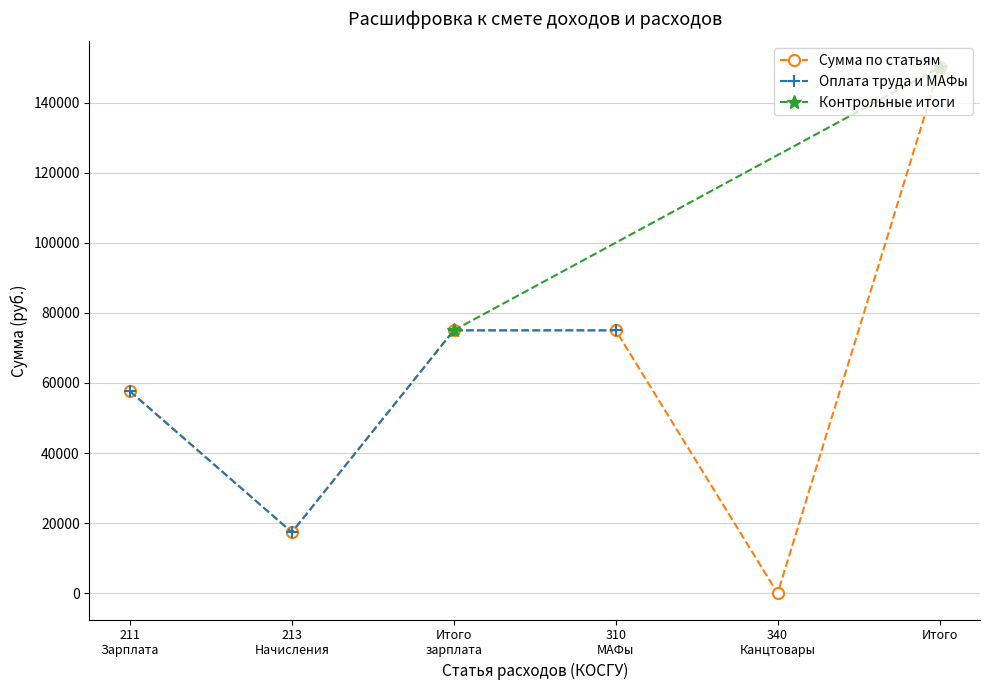

What is the minimum value for Итого на зарплату?

75000